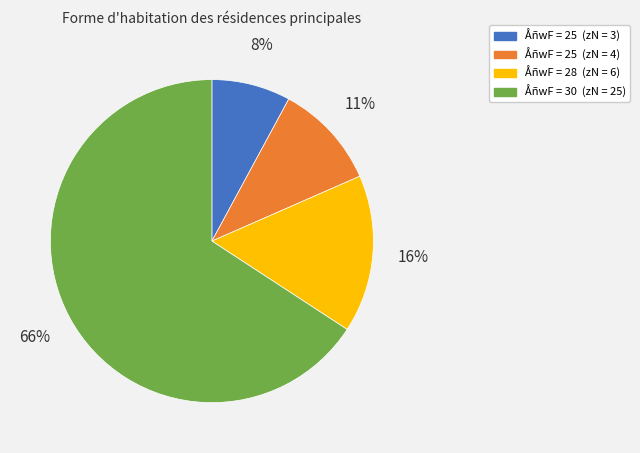

Is there a majority slice in this chart?

Yes